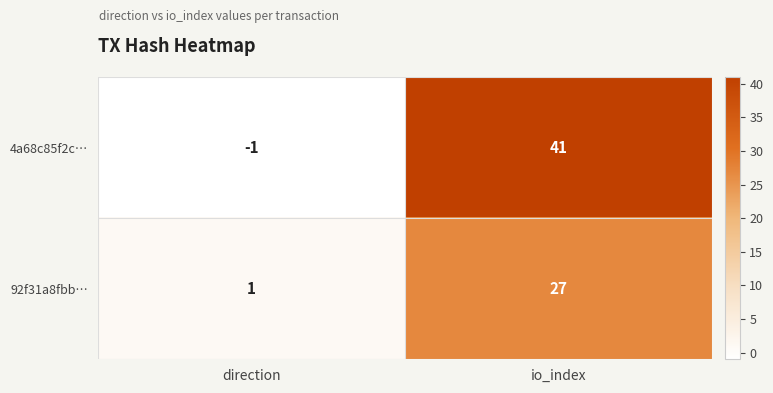

At io_index, list the series in order from largest to smallest.

4a68c85f2c…, 92f31a8fbb…